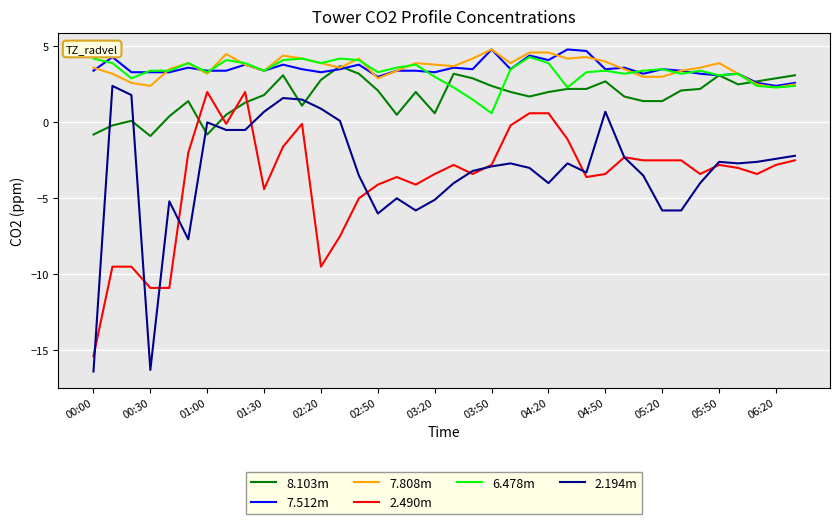

True or false: 2.194m and 7.808m cross at least once.

False